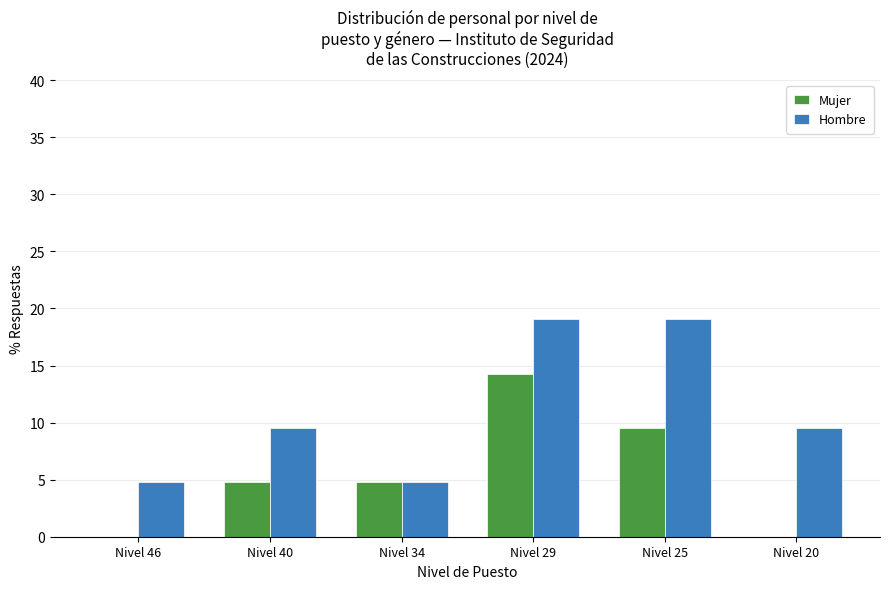

What is the sum of the Mujer values at Nivel 34 and Nivel 29?

19.0